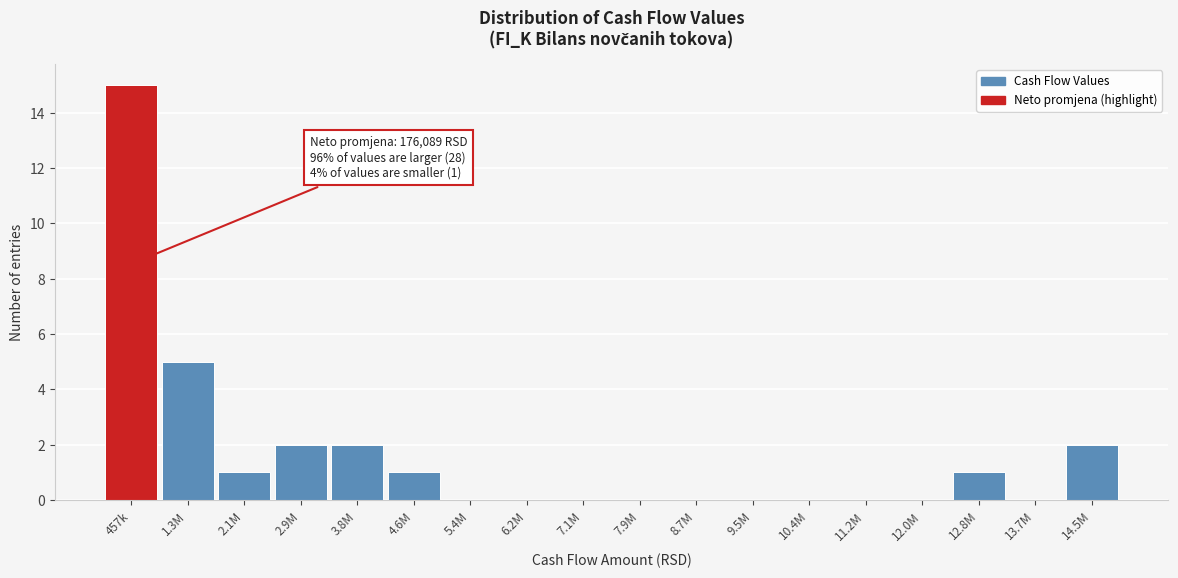

Reading right to left, extract all data points from this chart.

14.5M=2	13.7M=0	12.8M=1	12.0M=0	11.2M=0	10.4M=0	9.5M=0	8.7M=0	7.9M=0	7.1M=0	6.2M=0	5.4M=0	4.6M=1	3.8M=2	2.9M=2	2.1M=1	1.3M=5	457k=15